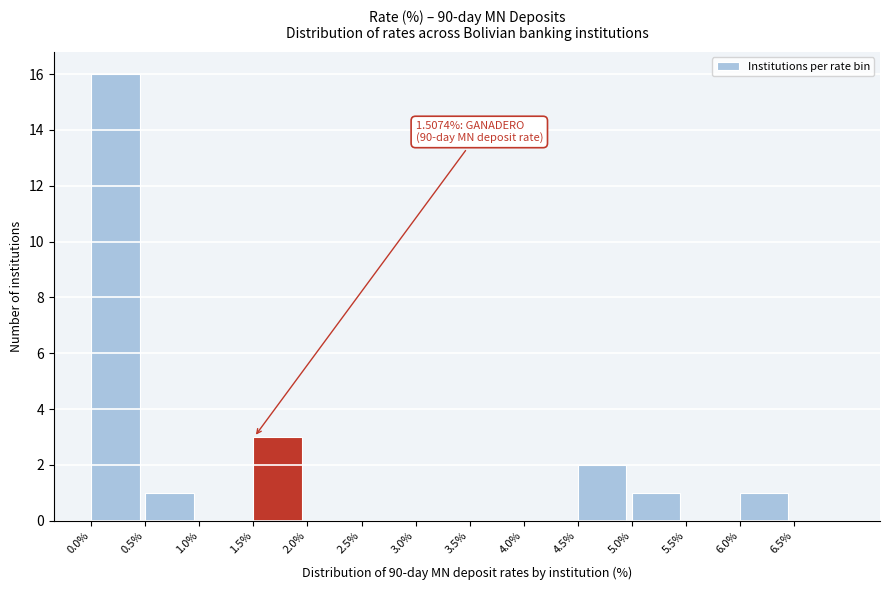

Over which range of the x-axis is the bar tallest?

0.0 to 0.5